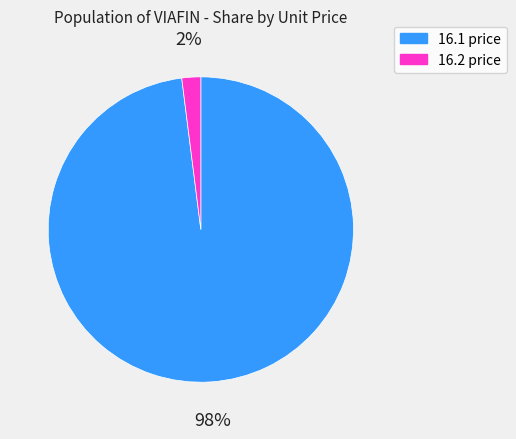

To the nearest percent, what is the average slice percentage?

50%